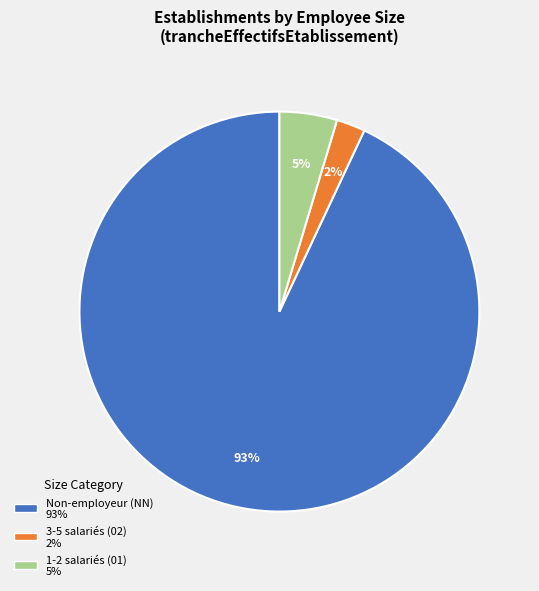

To the nearest percent, what is the difference between the largest and smallest slice percentages?

91%